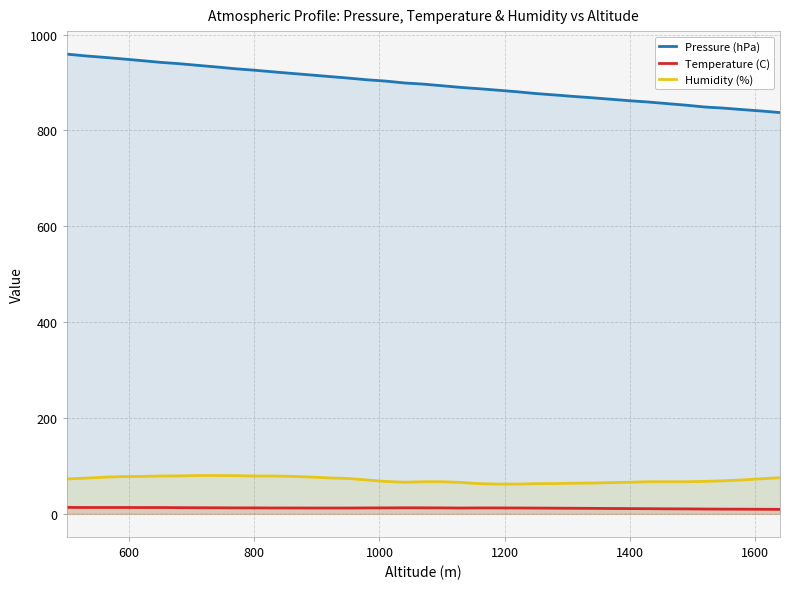

Reading left to right, extract all data points from this chart.

Pressure (hPa): 959.2	955.5	952.4	949.1	945.6	942.0	939.2	935.7	932.3	928.6	925.6	922.2	918.9	915.7	912.4	909.2	905.6	902.9	899.0	896.6	893.2	889.7	886.9	883.8	880.6	876.9	874.0	870.9	868.1	865.0	861.9	859.2	855.9	852.6	848.8	846.5	843.4	840.5	837.2
Temperature (C): 13.5	13.3	13.3	13.3	13.2	13.2	13.0	12.8	12.7	12.5	12.5	12.3	12.3	12.2	12.2	12.2	12.4	12.5	12.7	12.6	12.5	12.2	12.4	12.4	12.3	12.1	11.9	11.7	11.5	11.2	11.0	10.8	10.5	10.4	10.1	9.9	9.8	9.6	9.4
Humidity (%): 72.8	74.5	76.5	77.8	78.2	79.0	79.2	80.0	80.0	79.7	79.0	79.0	78.3	76.8	75.0	73.8	70.7	67.6	66.0	67.0	67.0	65.6	63.0	62.2	62.2	63.0	63.2	64.0	64.3	65.2	66.0	67.0	67.0	67.0	67.8	69.0	70.8	73.2	75.4